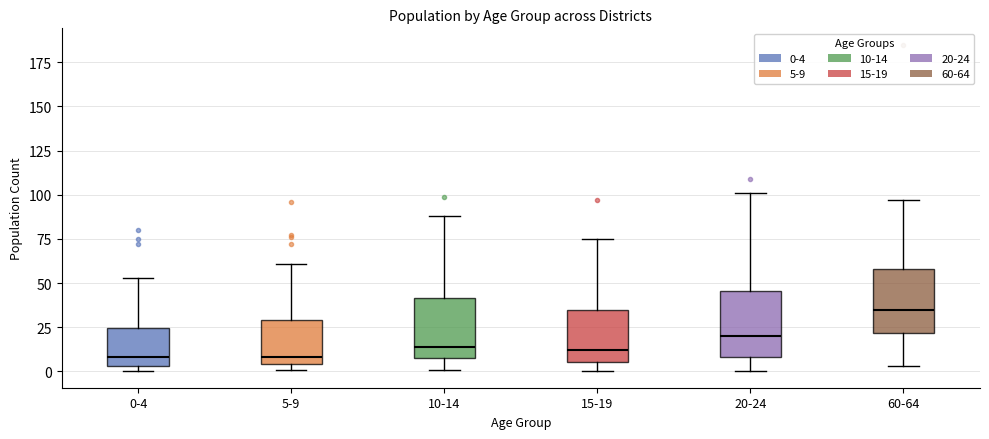

Reading left to right, read every box against the y-axis: the position of its median line, the range the box covers, and the ends of its whiskers. The values are not printed on the chart, so give them approximately, as read against the axis.

0-4: median 10, box 5 to 25, whiskers 0 to 55
5-9: median 10, box 5 to 30, whiskers 0 to 60
10-14: median 15, box 10 to 40, whiskers 0 to 90
15-19: median 10, box 5 to 35, whiskers 0 to 75
20-24: median 20, box 10 to 45, whiskers 0 to 100
60-64: median 35, box 20 to 60, whiskers 5 to 95